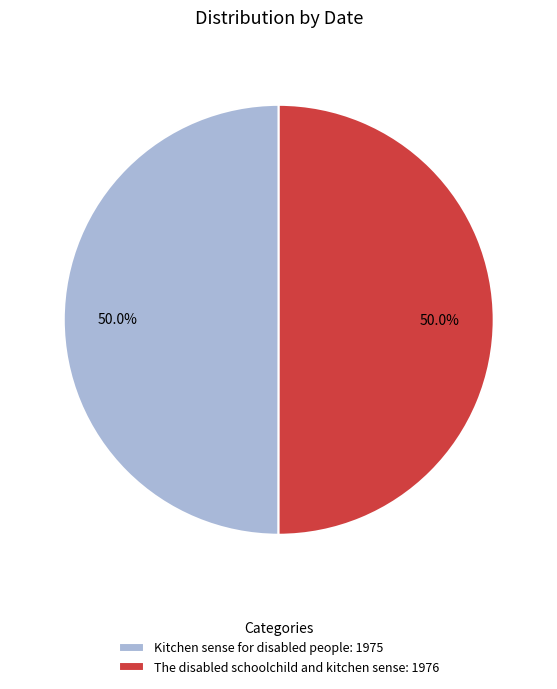

What percentage is the The disabled schoolchild and kitchen sense slice, to the nearest percent?

50%